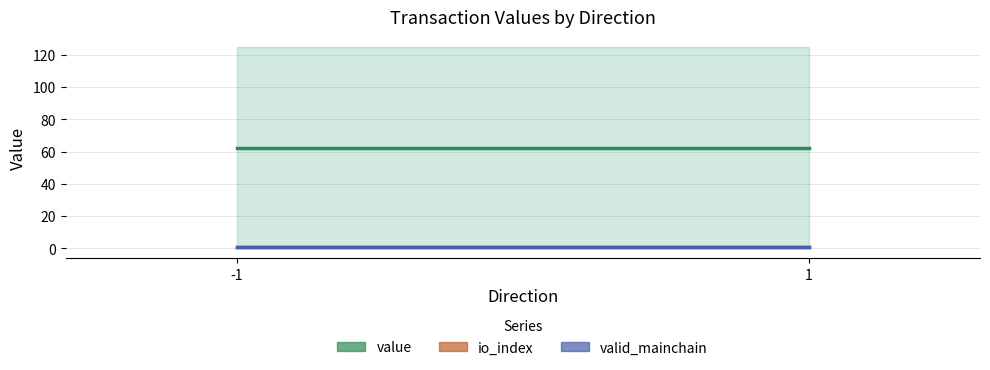

Reading left to right, what are all the values shown in this chart?

value: -1=62.4	1=62.4
io_index: -1=0.5	1=0.5
valid_mainchain: -1=1.0	1=1.0